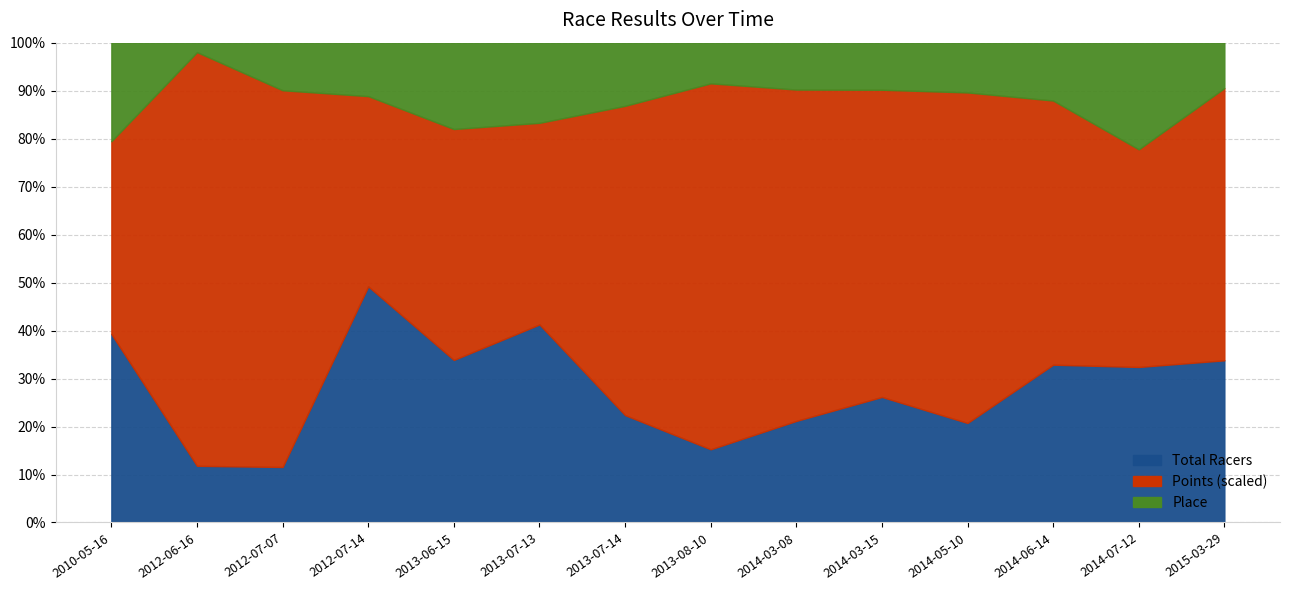

True or false: Total Racers has a value of 17.0 at 2013-07-14.

True